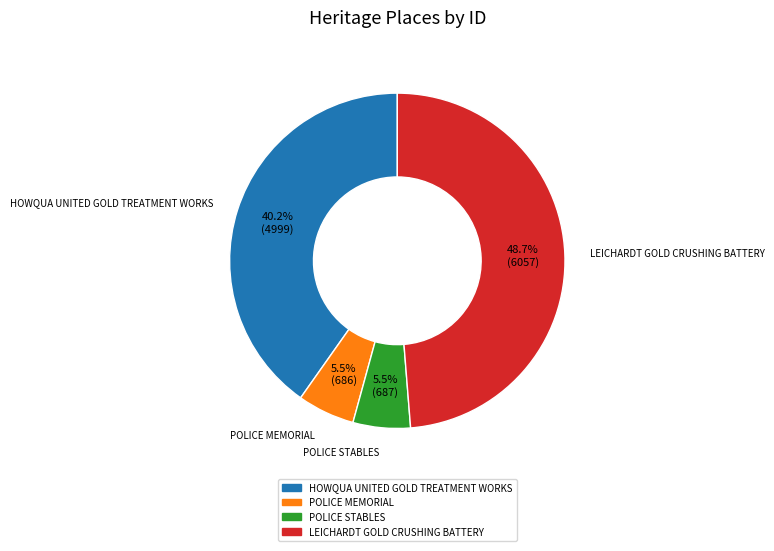

Between HOWQUA UNITED GOLD TREATMENT WORKS and POLICE MEMORIAL, which is larger?

HOWQUA UNITED GOLD TREATMENT WORKS